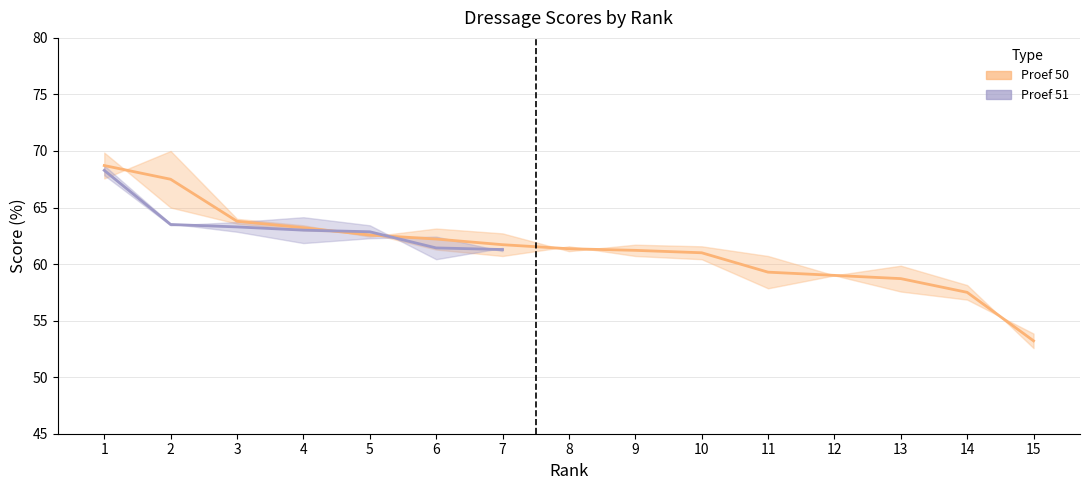

Reading right to left, what are all the values shown in this chart?

prc_proef50: 53.2	57.5	58.7	59.0	59.3	61.0	61.2	61.4	61.7	62.2	62.6	63.2	63.8	67.5	68.7
C_proef50: 52.6	58.1	59.9	59.0	57.9	60.4	60.7	61.6	60.7	61.3	62.7	63.0	63.6	65.0	69.9
H_proef50: 53.9	56.9	57.6	59.0	60.7	61.6	61.7	61.1	62.7	63.1	62.4	63.4	64.0	70.0	67.6
prc_proef51: 0.0	0.0	0.0	0.0	0.0	0.0	0.0	0.0	61.3	61.4	62.9	63.0	63.3	63.5	68.3
C_proef51: 0.0	0.0	0.0	0.0	0.0	0.0	0.0	0.0	61.1	62.4	62.3	61.9	62.9	63.6	68.7
H_proef51: 0.0	0.0	0.0	0.0	0.0	0.0	0.0	0.0	61.4	60.4	63.4	64.1	63.7	63.4	67.9